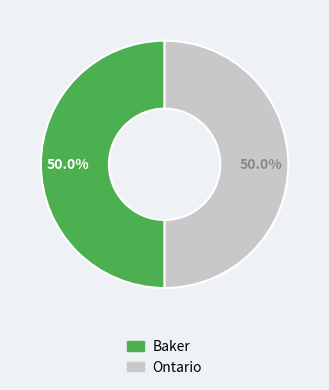

What is the total percentage of Ontario and Baker?

100.0%